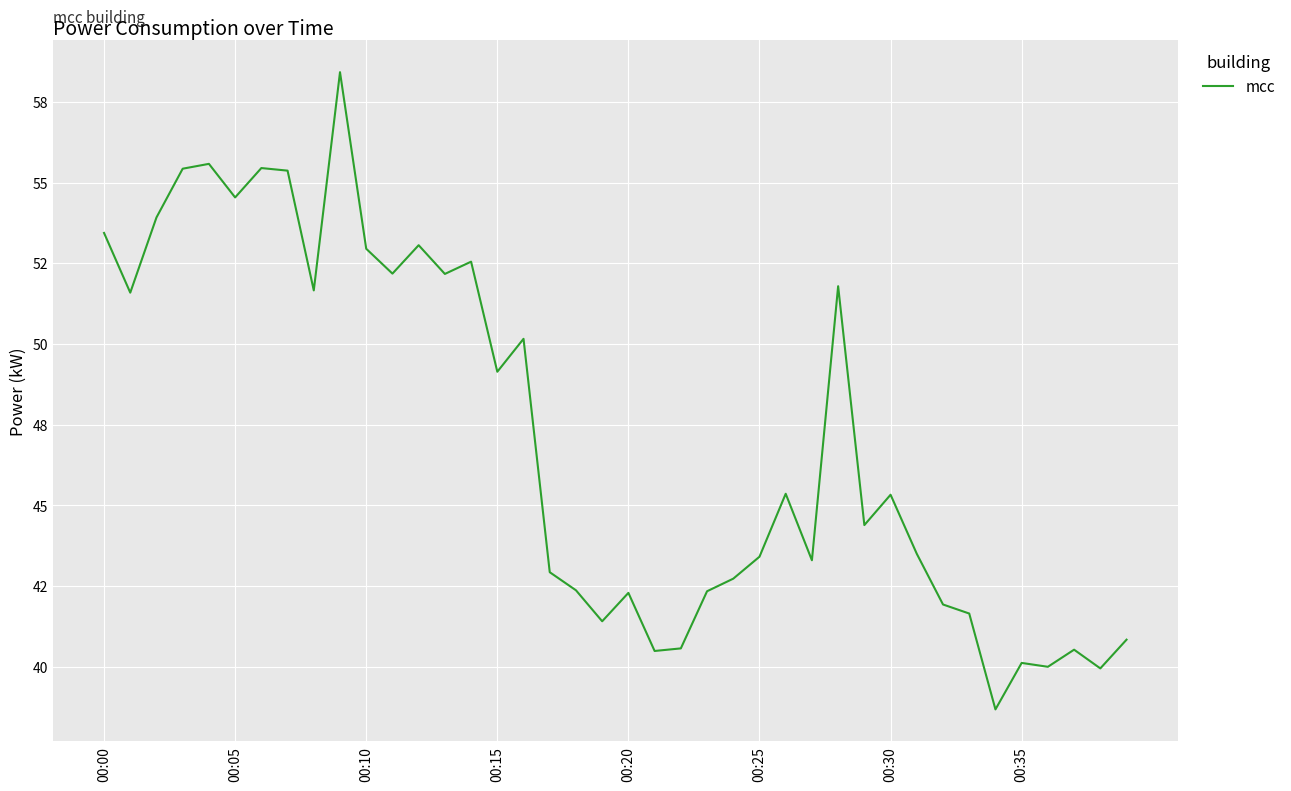

What is the sum of all values?

1883.5